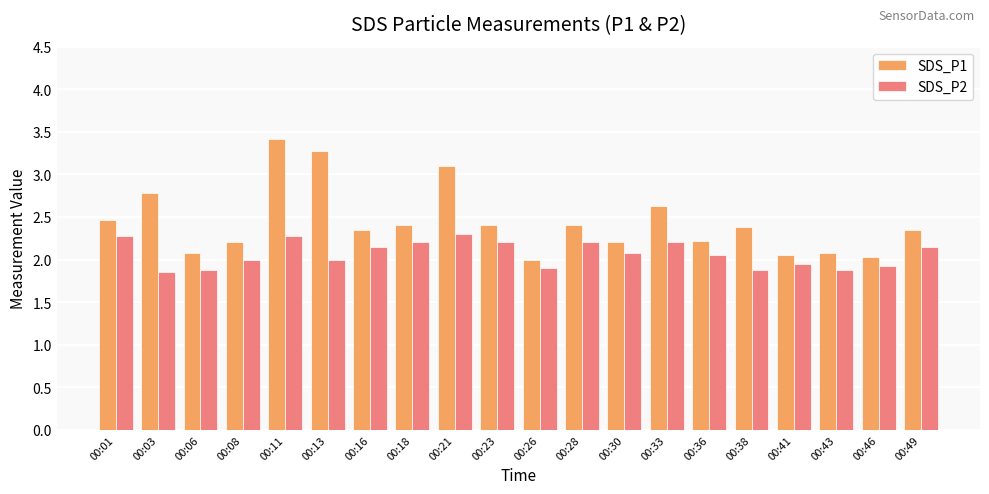

What is the maximum value shown in the chart?

3.4